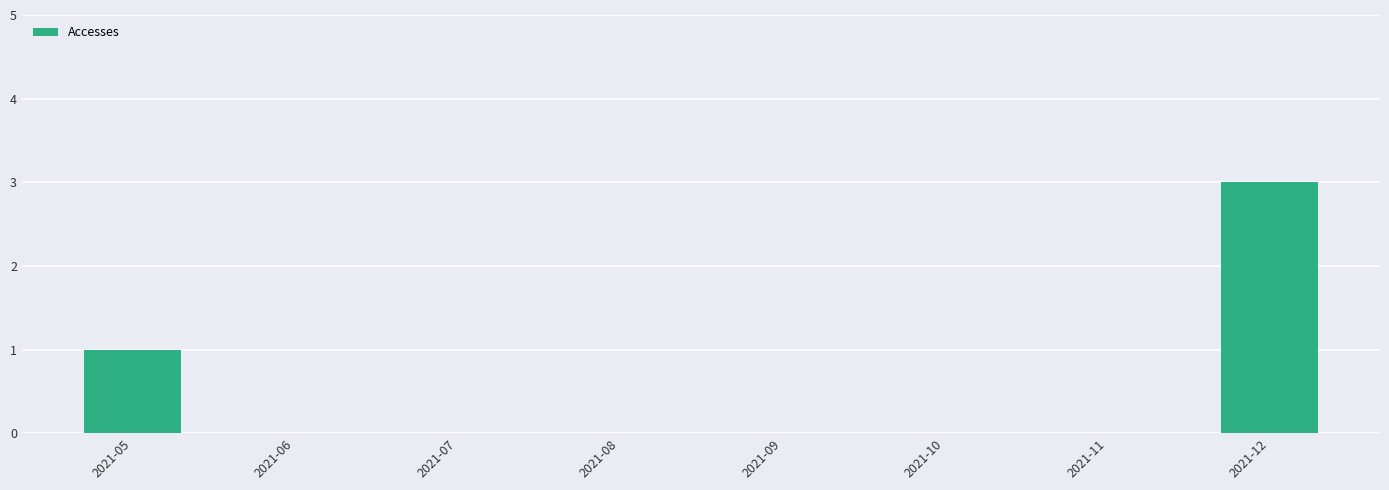

What is the sum of all values?

4